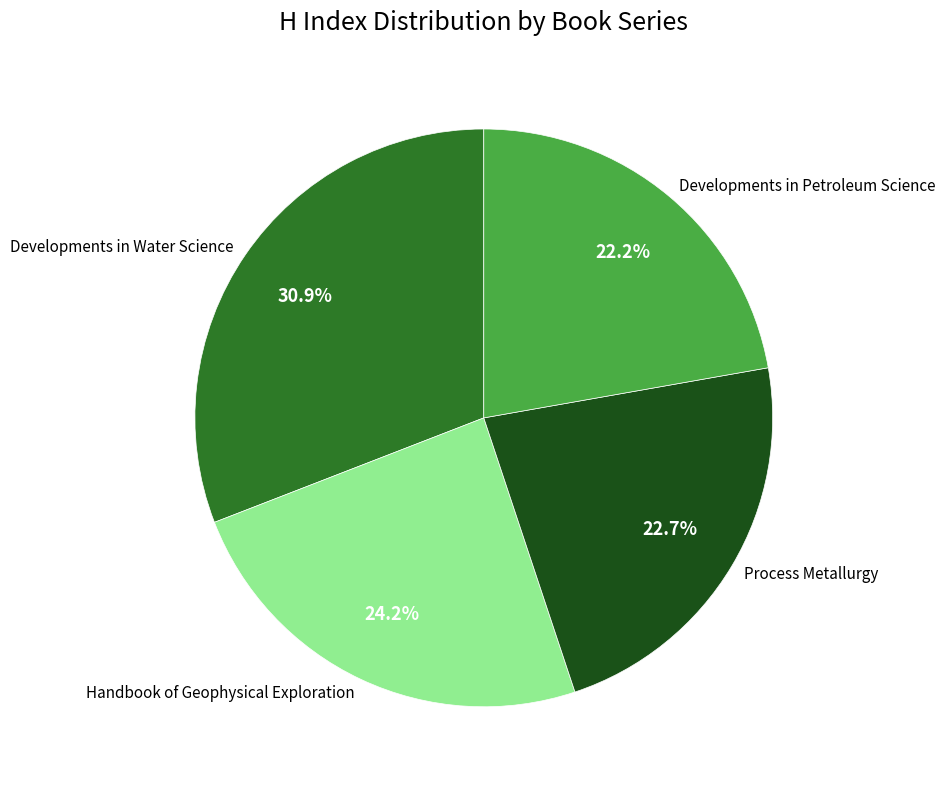

What percentage is the Process Metallurgy slice, to the nearest percent?

23%